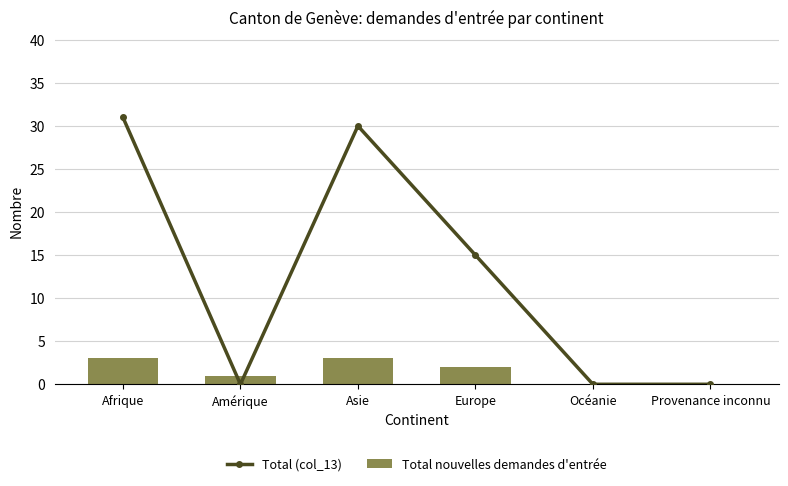

Reading right to left, what are all the values shown in this chart?

Total (col_13): 0	0	15	30	0	31
Total nouvelles demandes d'entrée: 0	0	2	3	1	3